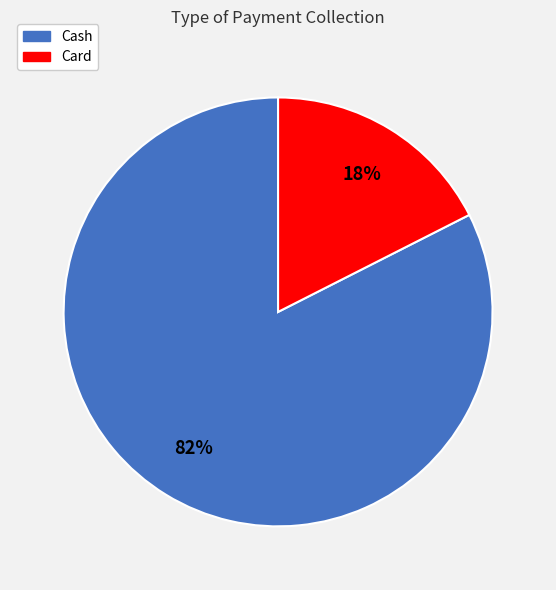

Count the number of slices in the pie.

2